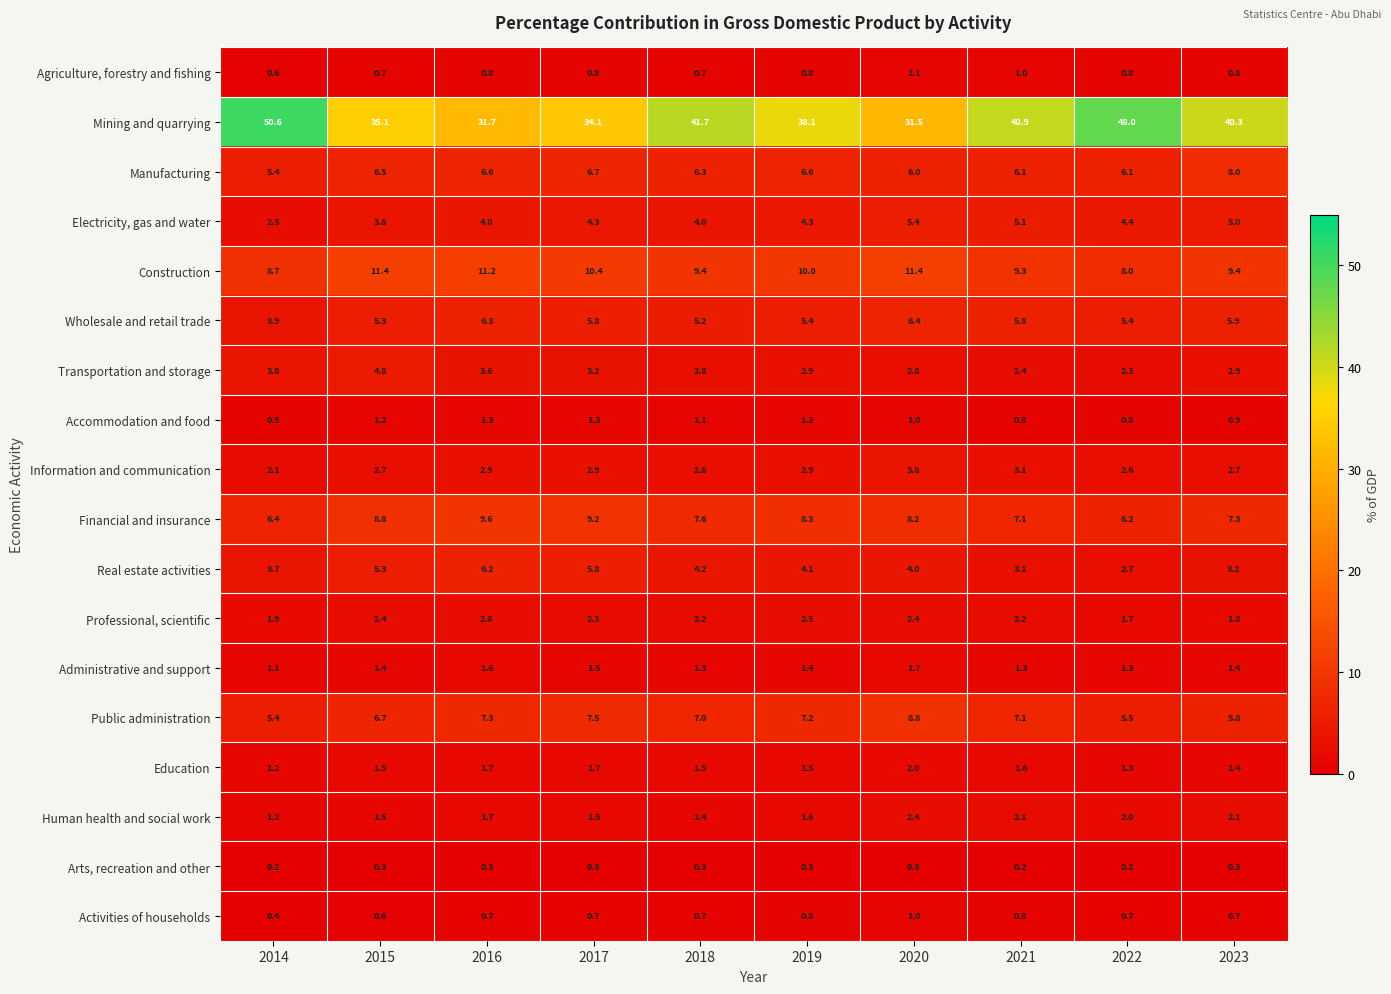

What is the greatest value displayed?

50.6